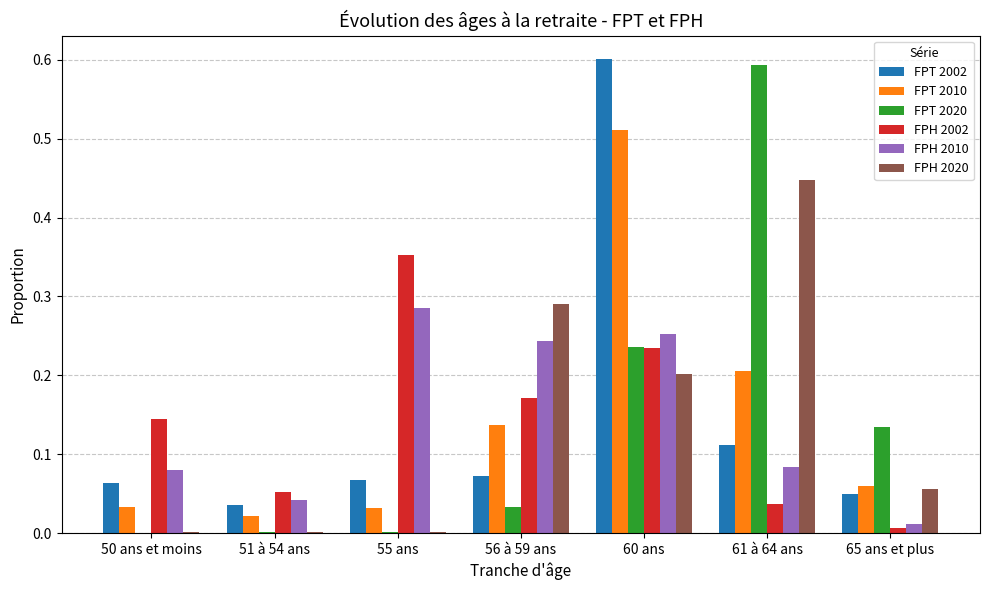

True or false: FPT 2020 has a value of 0.6 at 61 à 64 ans.

True